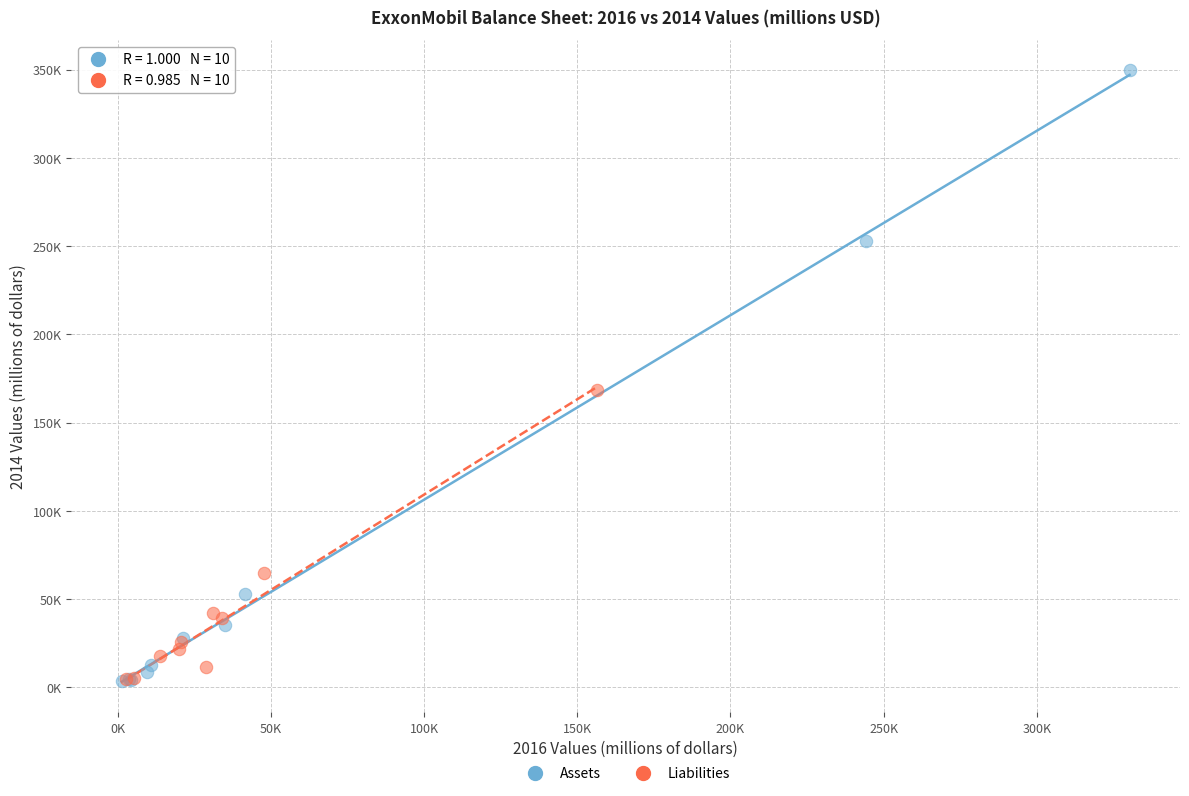

Which series has the largest Y range (max minus min)?

Assets